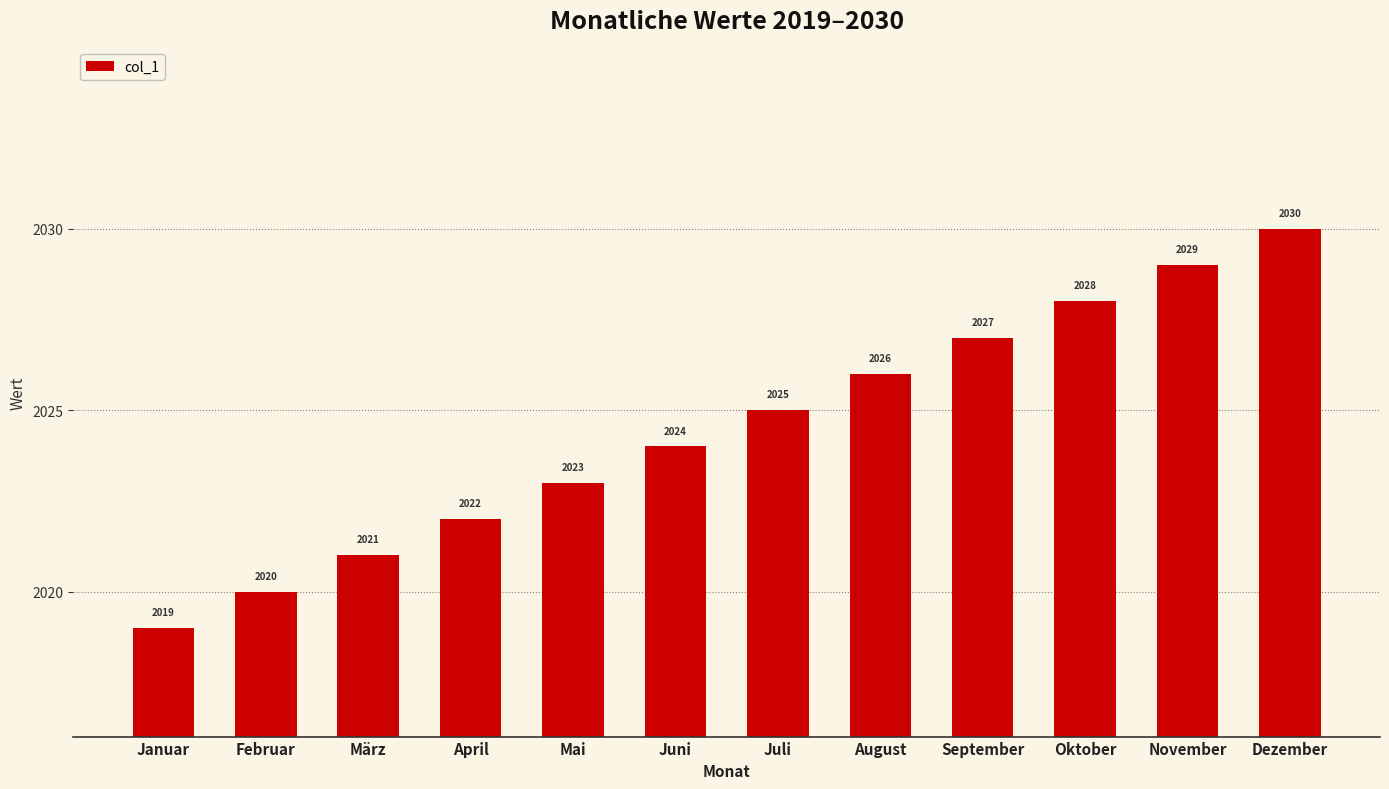

Reading left to right, list all the values displayed in this chart.

Januar=2019	Februar=2020	März=2021	April=2022	Mai=2023	Juni=2024	Juli=2025	August=2026	September=2027	Oktober=2028	November=2029	Dezember=2030